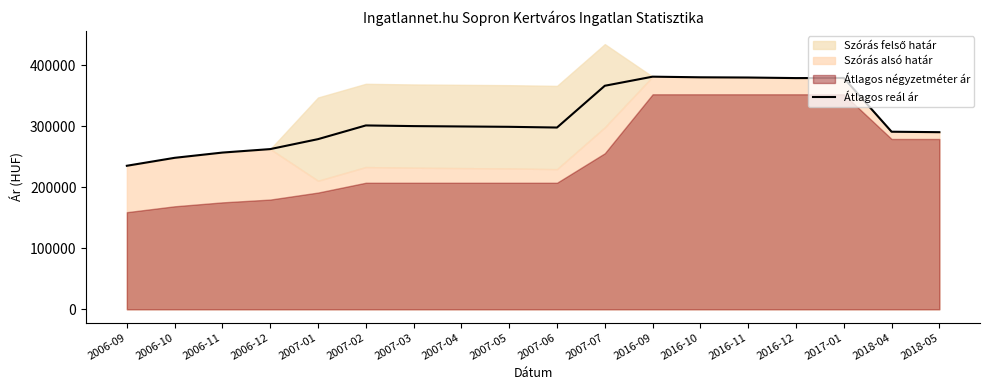

List the labels in order of value, smallest first.

2006-09, 2006-10, 2006-11, 2006-12, 2007-01, 2018-05, 2018-04, 2007-06, 2007-05, 2007-04, 2007-03, 2007-02, 2007-07, 2016-12, 2017-01, 2016-11, 2016-10, 2016-09